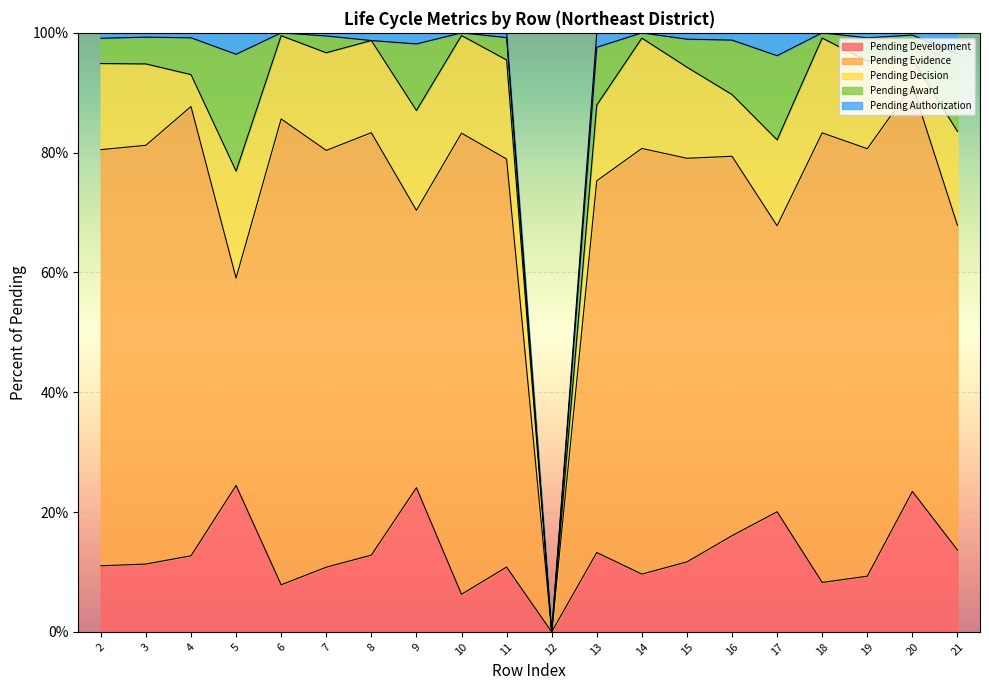

At which category does Pending Development reach its first local peak?

5